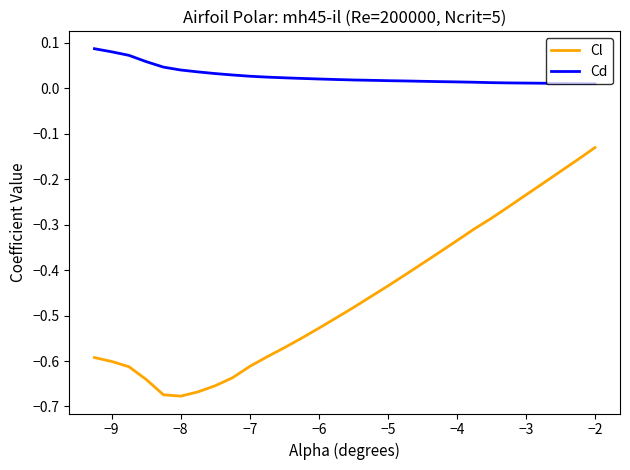

List the series in order of their peak value, highest first.

Cd, Cl